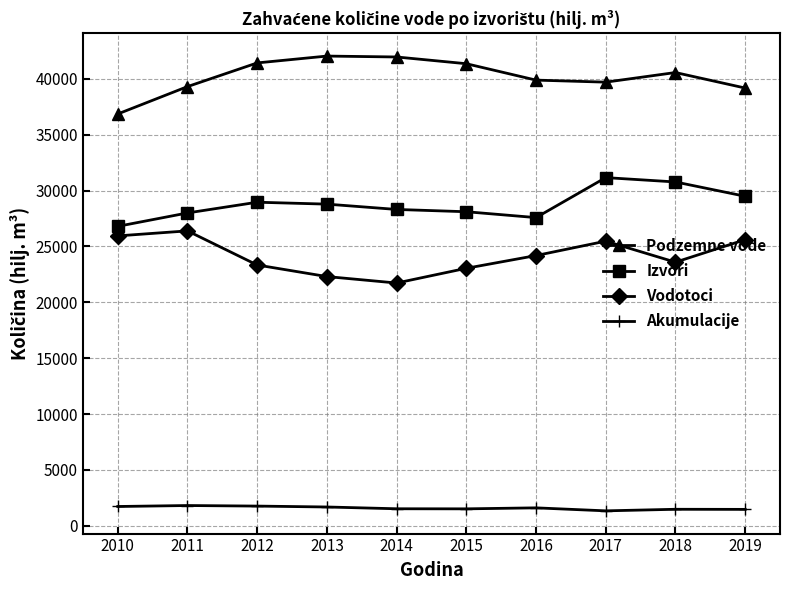

What is the value of the Podzemne vode point at the 4th from the left?

42036